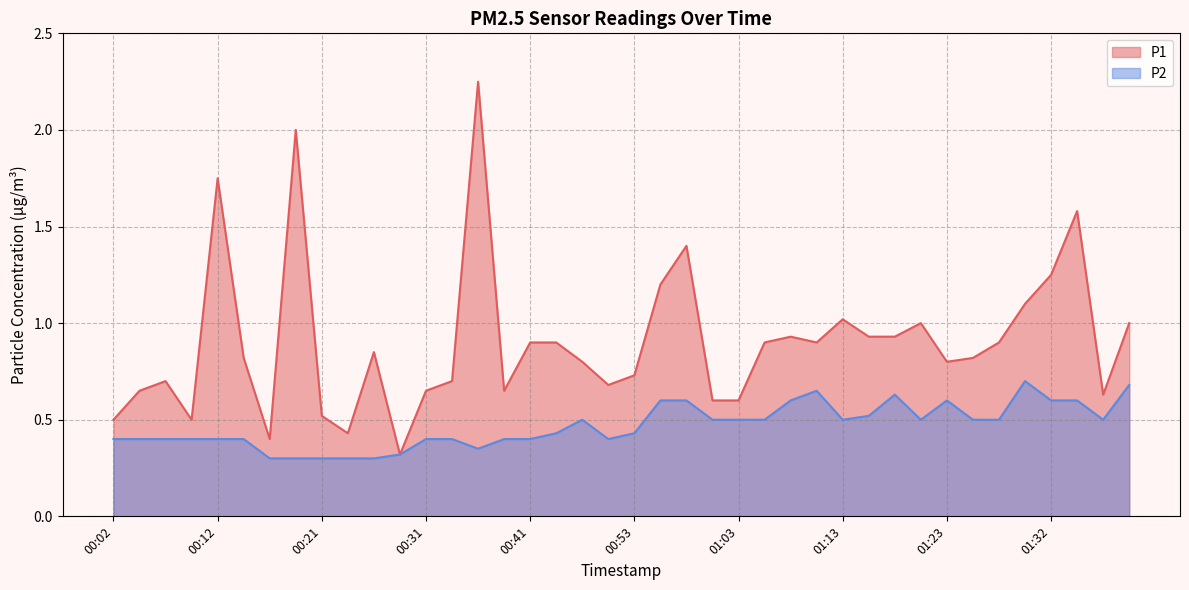

Where is the first local minimum for P2?

00:36